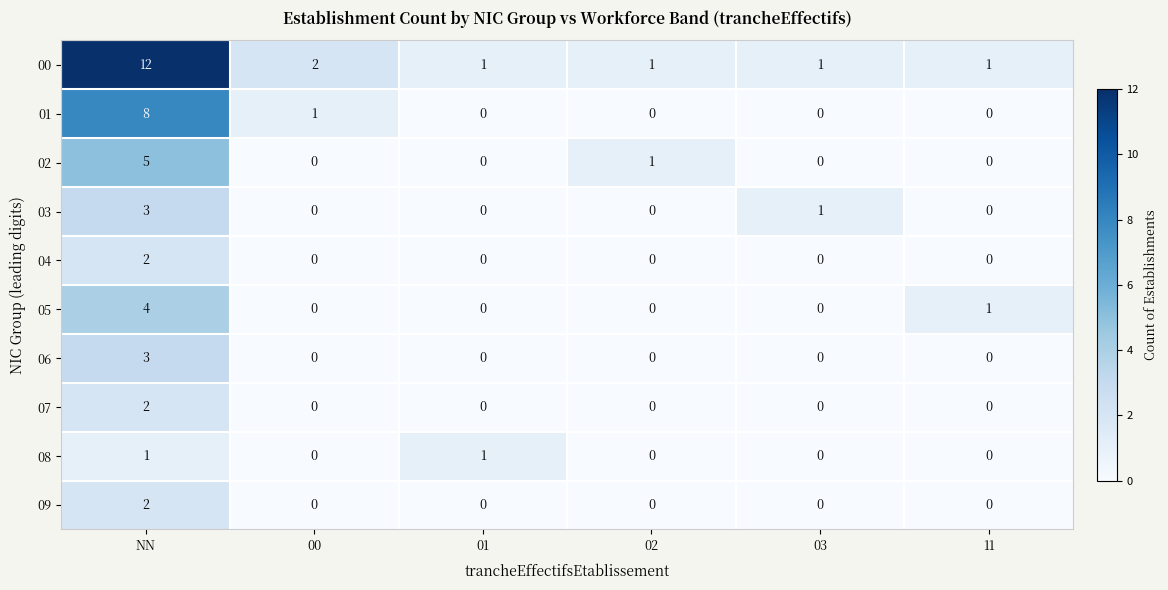

The 05 series shows 0 at 11. True or false?

False